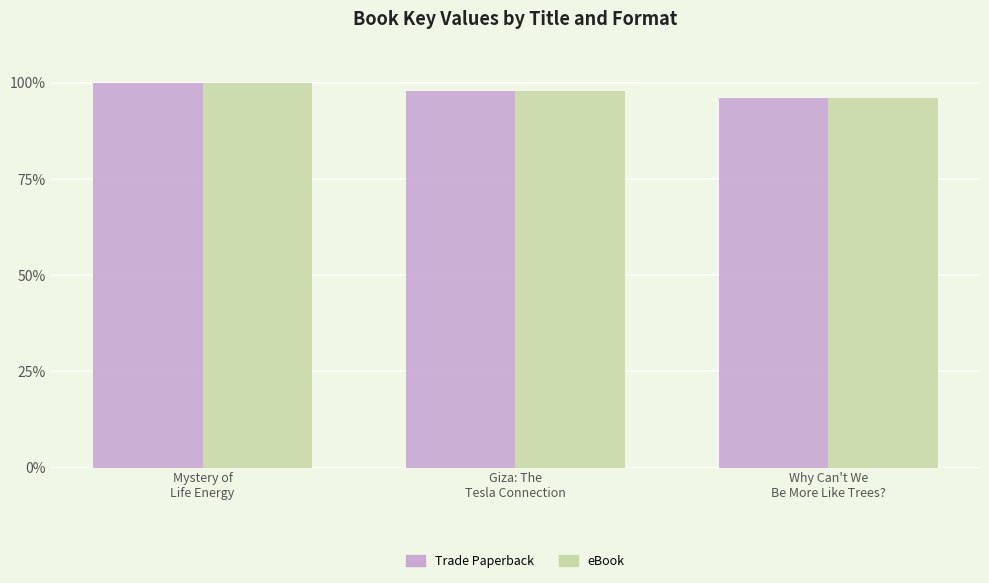

What value does the Trade Paperback series have at Mystery of
Life Energy?

100.0